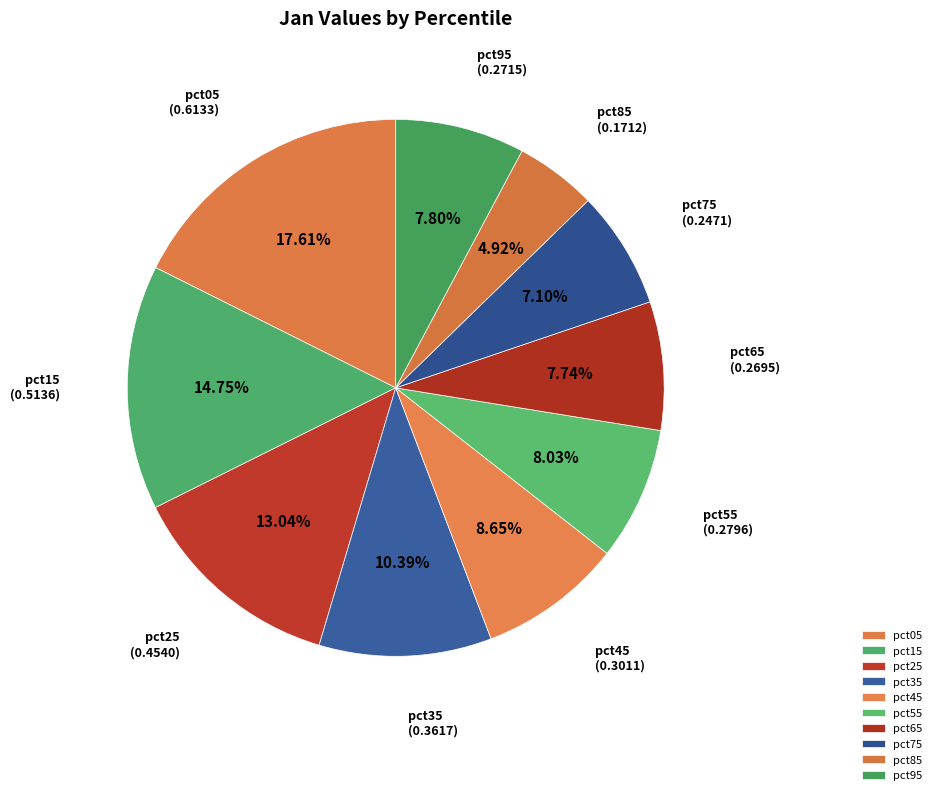

How many segments does this pie chart have?

10